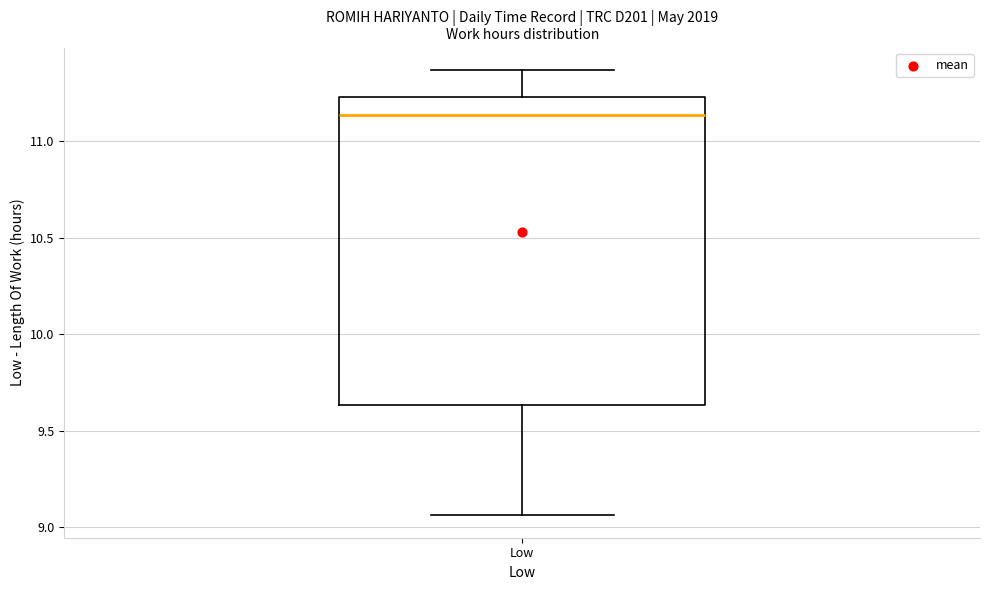

Where is the upper edge of the box for Low on the y-axis? The values are not printed on the chart, so give them approximately, as read against the axis.

11.25